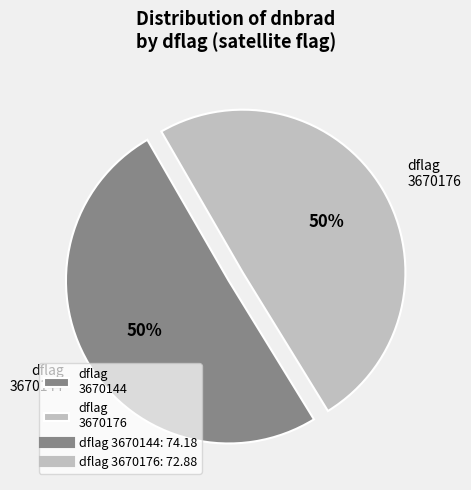

How many slices are in this pie chart?

2